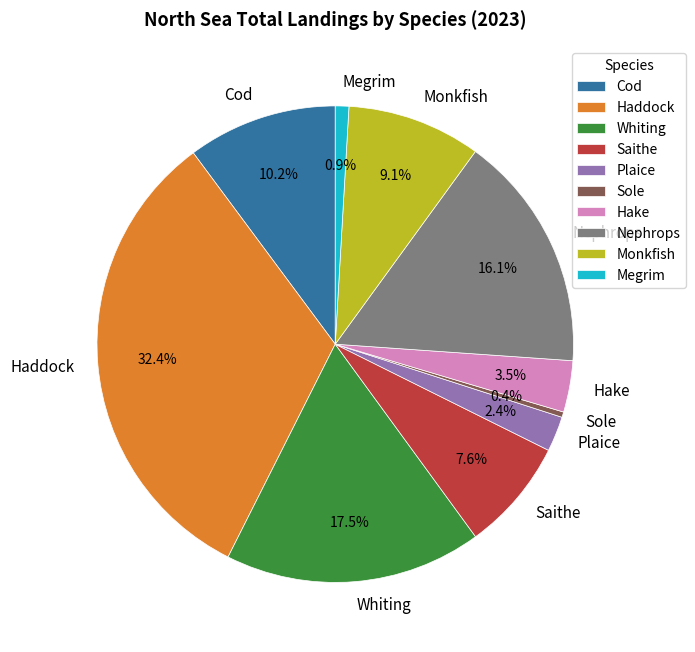

To the nearest percent, what is the difference between the largest and smallest slice percentages?

32%